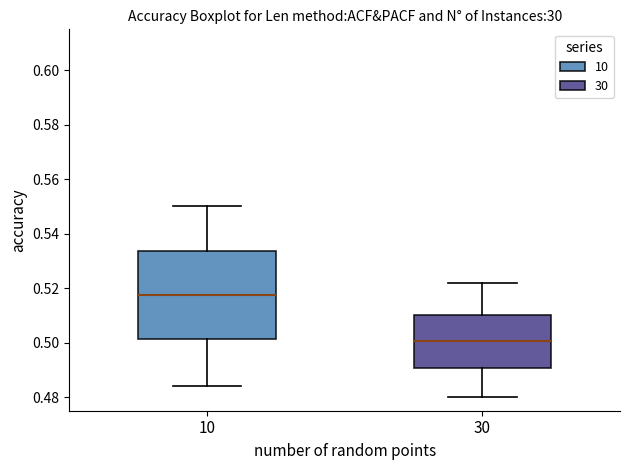

Which box's median line is the lowest?

30